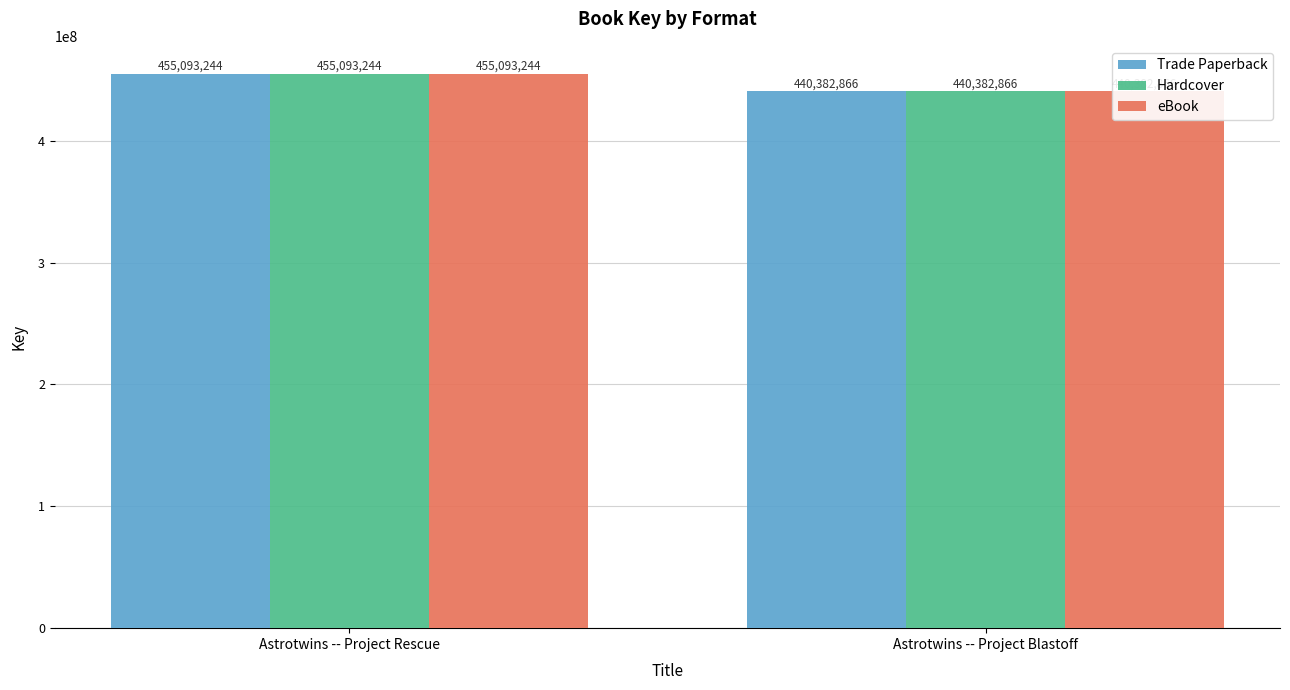

At which category is the sum across all series the highest?

Astrotwins -- Project Rescue